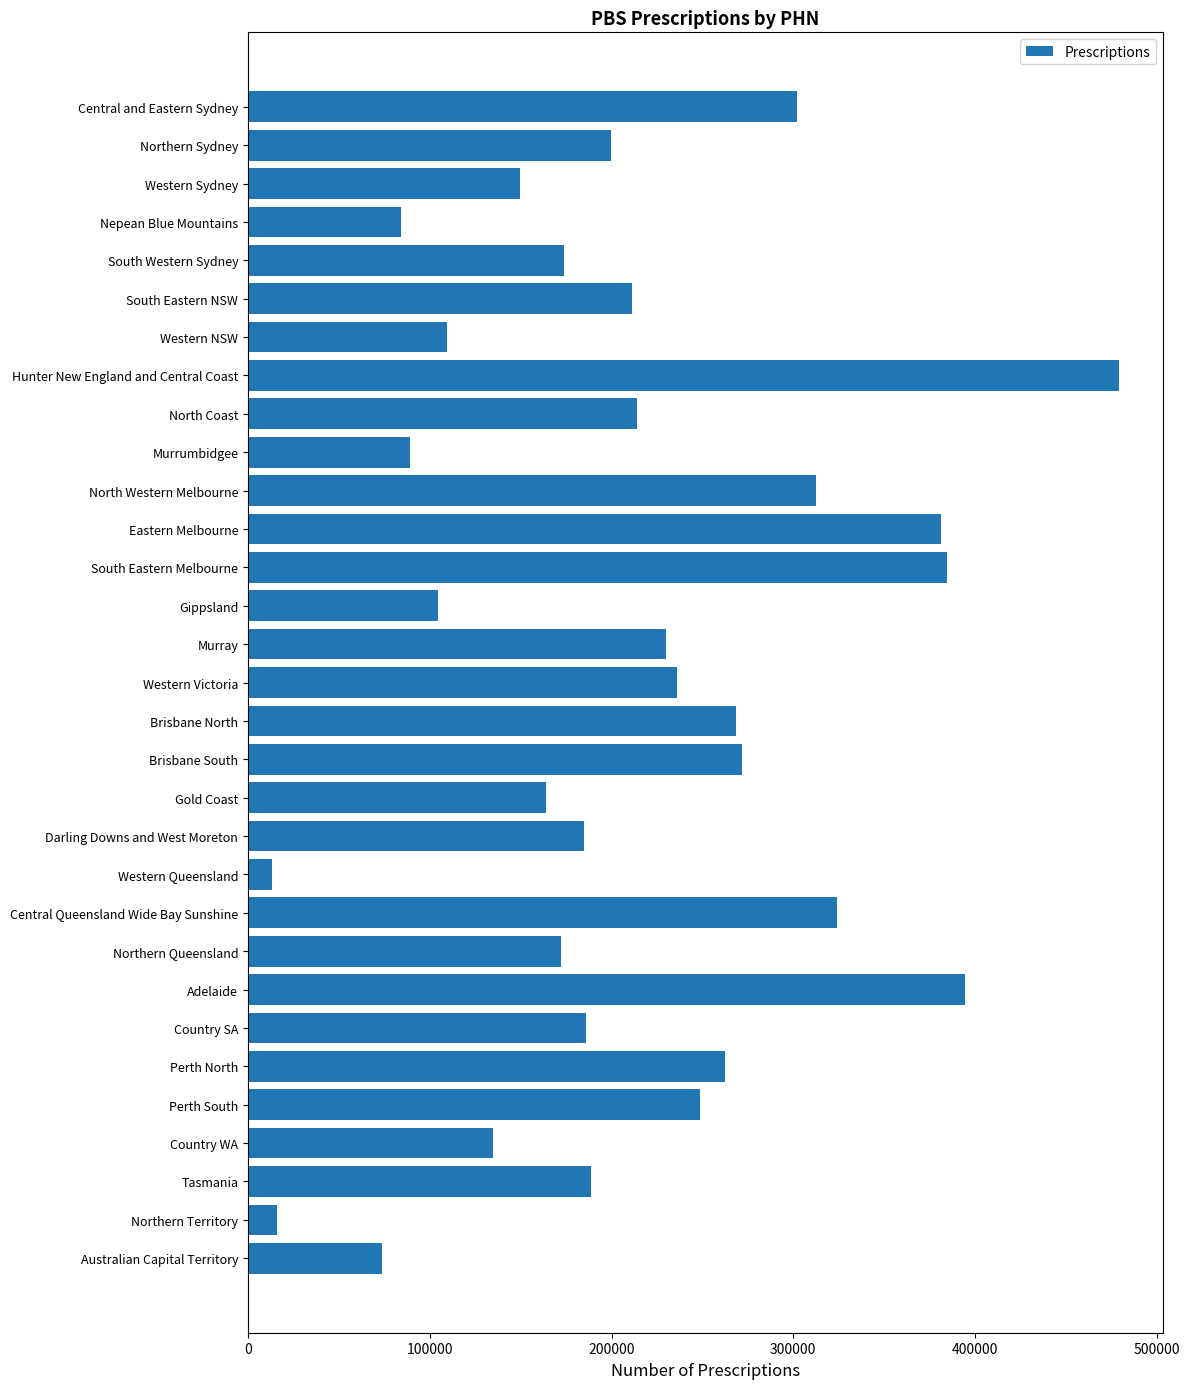

What is the difference between the maximum and minimum values?

466044